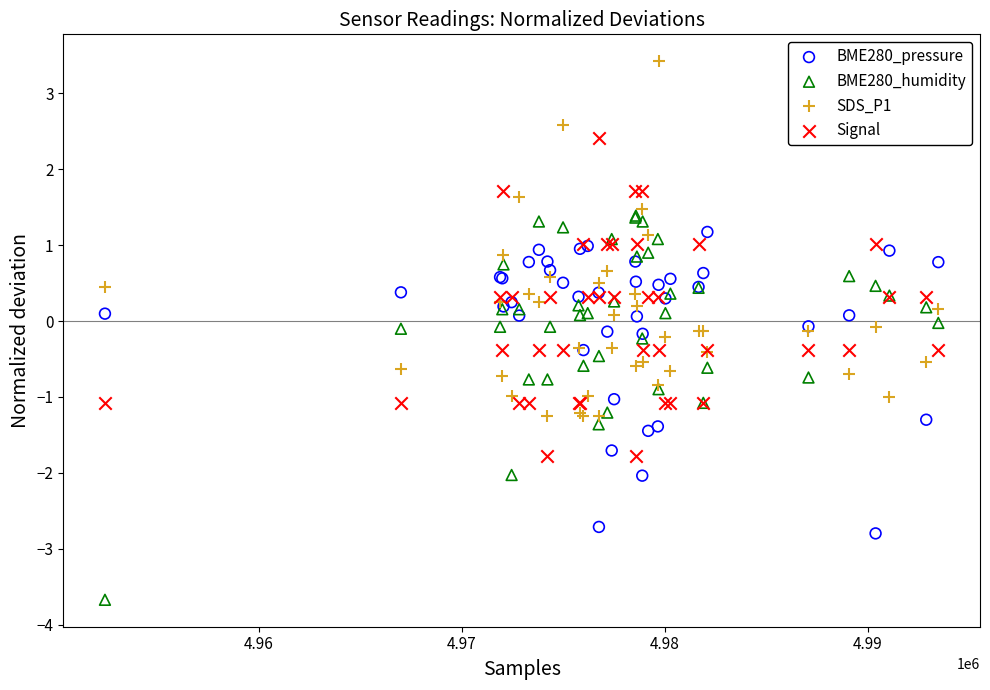

What are all the series names shown in the legend?

BME280_pressure, BME280_humidity, SDS_P1, Signal